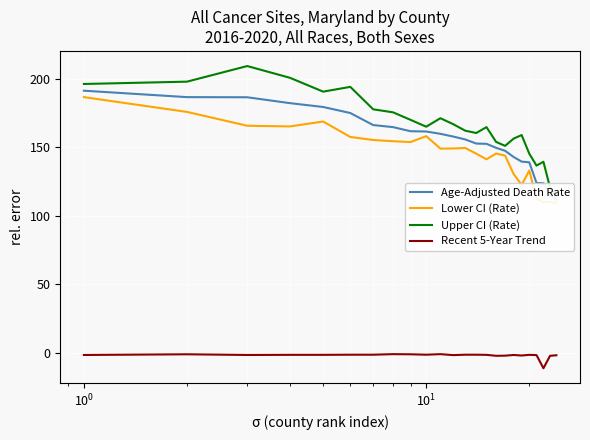

True or false: Lower CI (Rate) and Recent 5-Year Trend intersect in this chart.

False